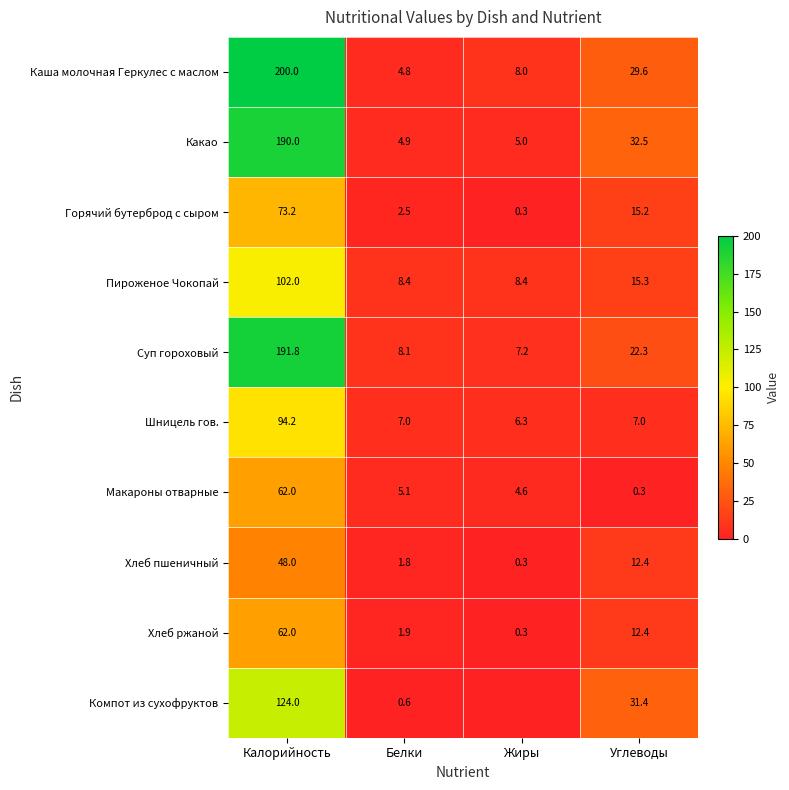

Is the value of Горячий бутерброд с сыром at Углеводы greater than the value of Каша молочная Геркулес с маслом at Белки?

Yes